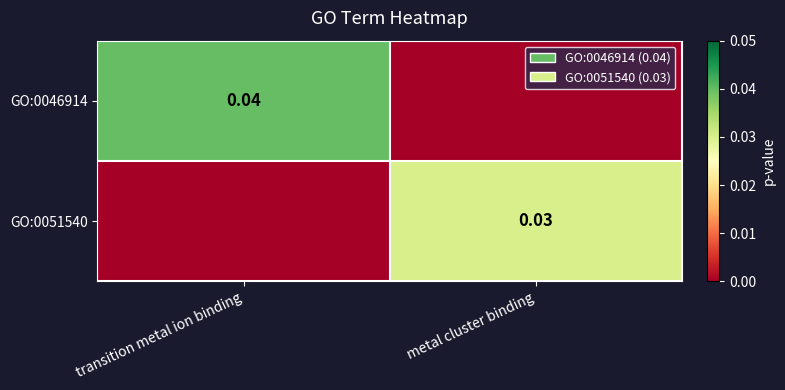

Count the GO:0051540 values in the range 0 to 1.

2